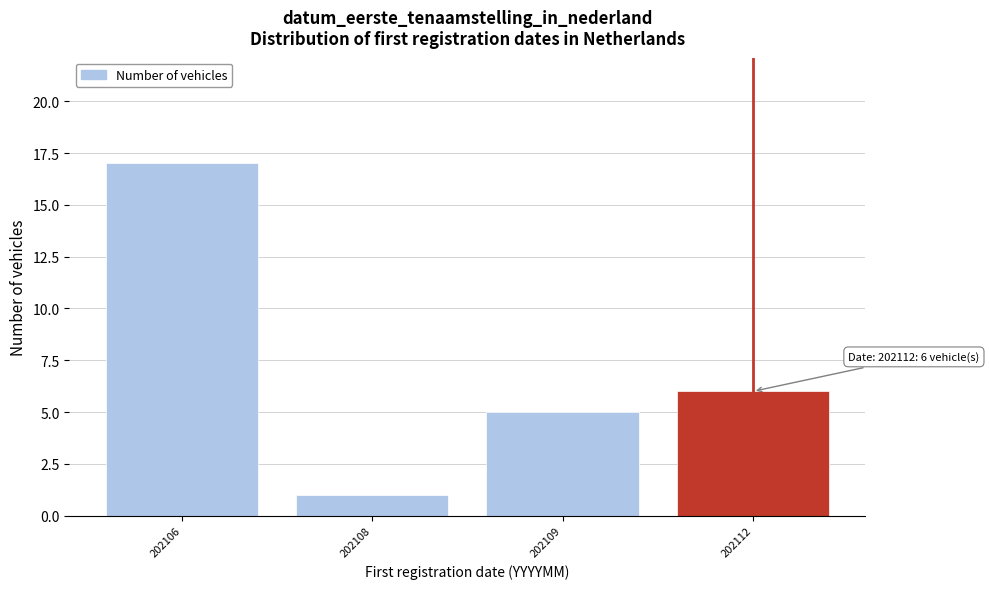

Reading right to left, what are all the values shown in this chart?

6	5	1	17